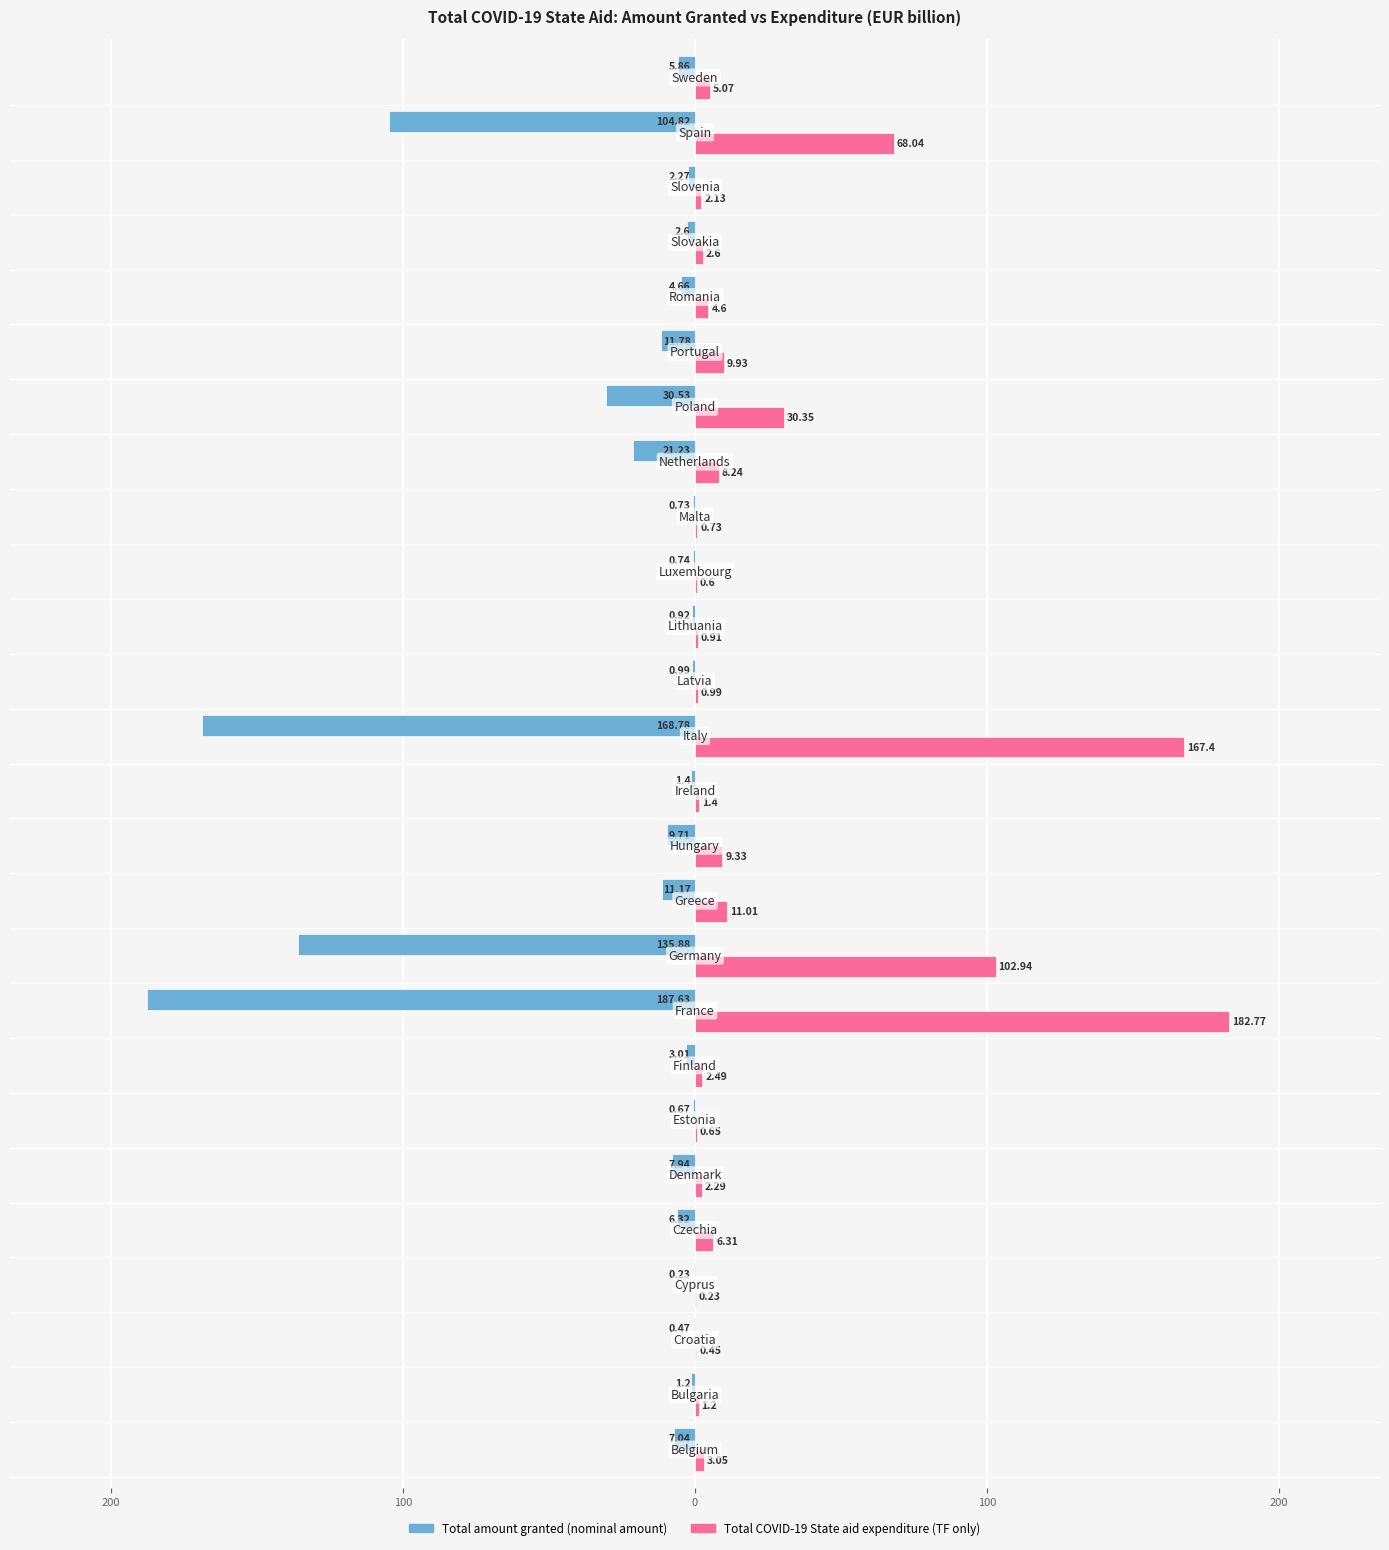

Which series has the widest spread of values?

Total amount granted (nominal amount)